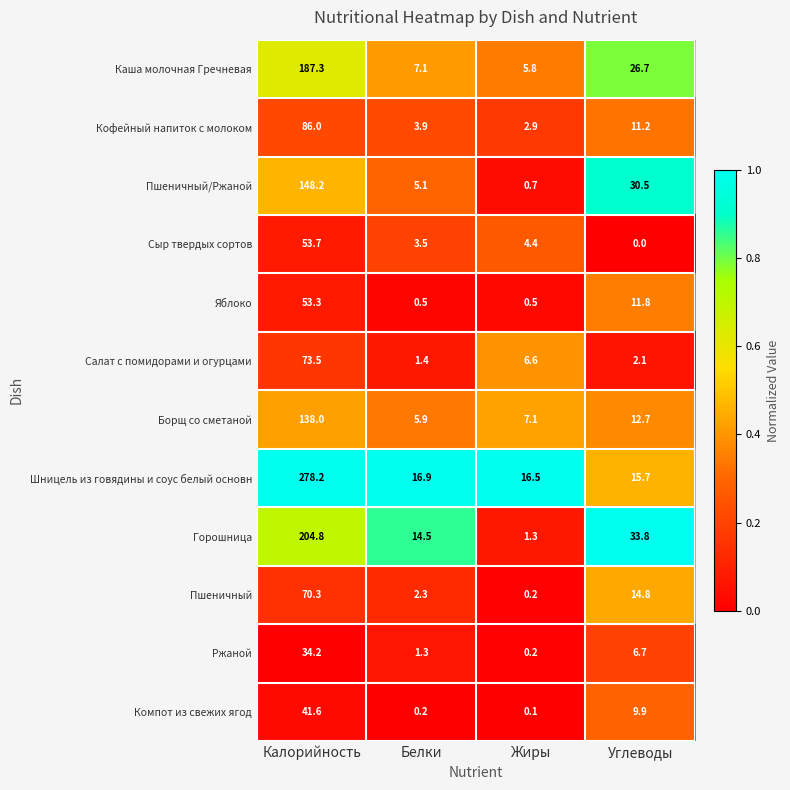

Is it true that Компот из свежих ягод equals 4.5 at Углеводы?

False